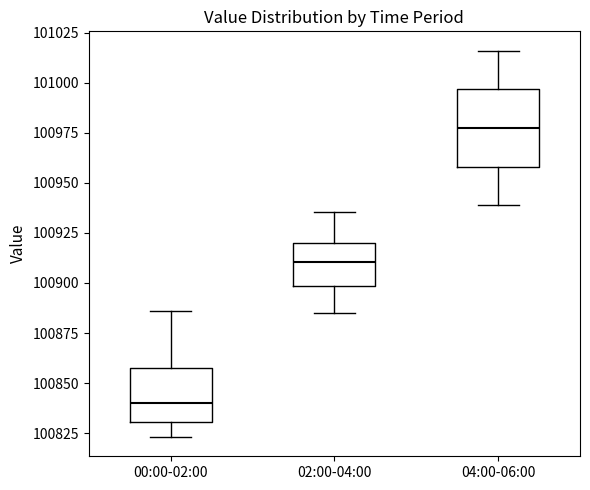

Which box has the lowest median line?

00:00-02:00